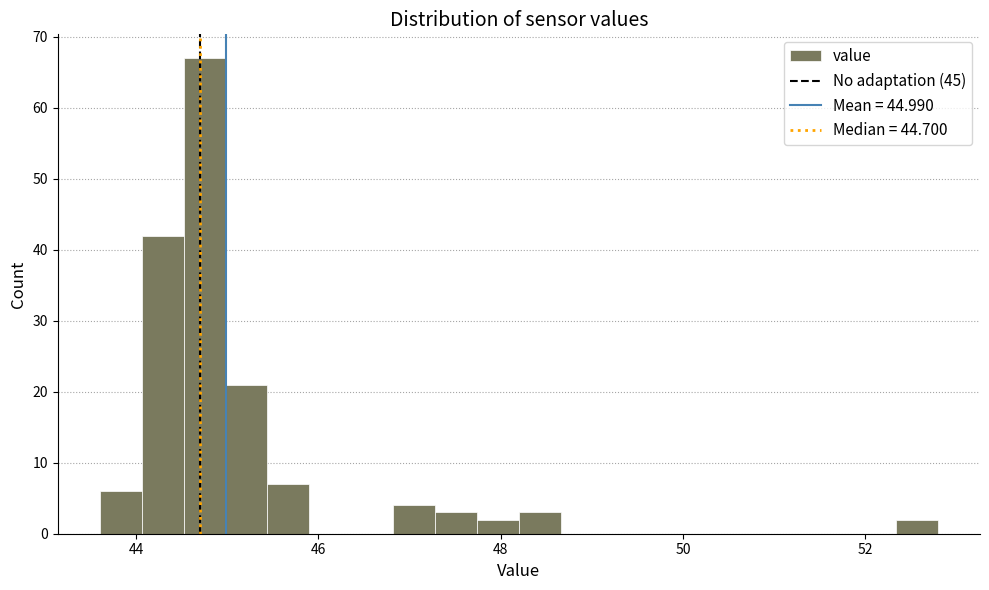

Around what value on the x-axis is the tallest bar? Give the approximate position of its centre, as read against the axis.

44.8